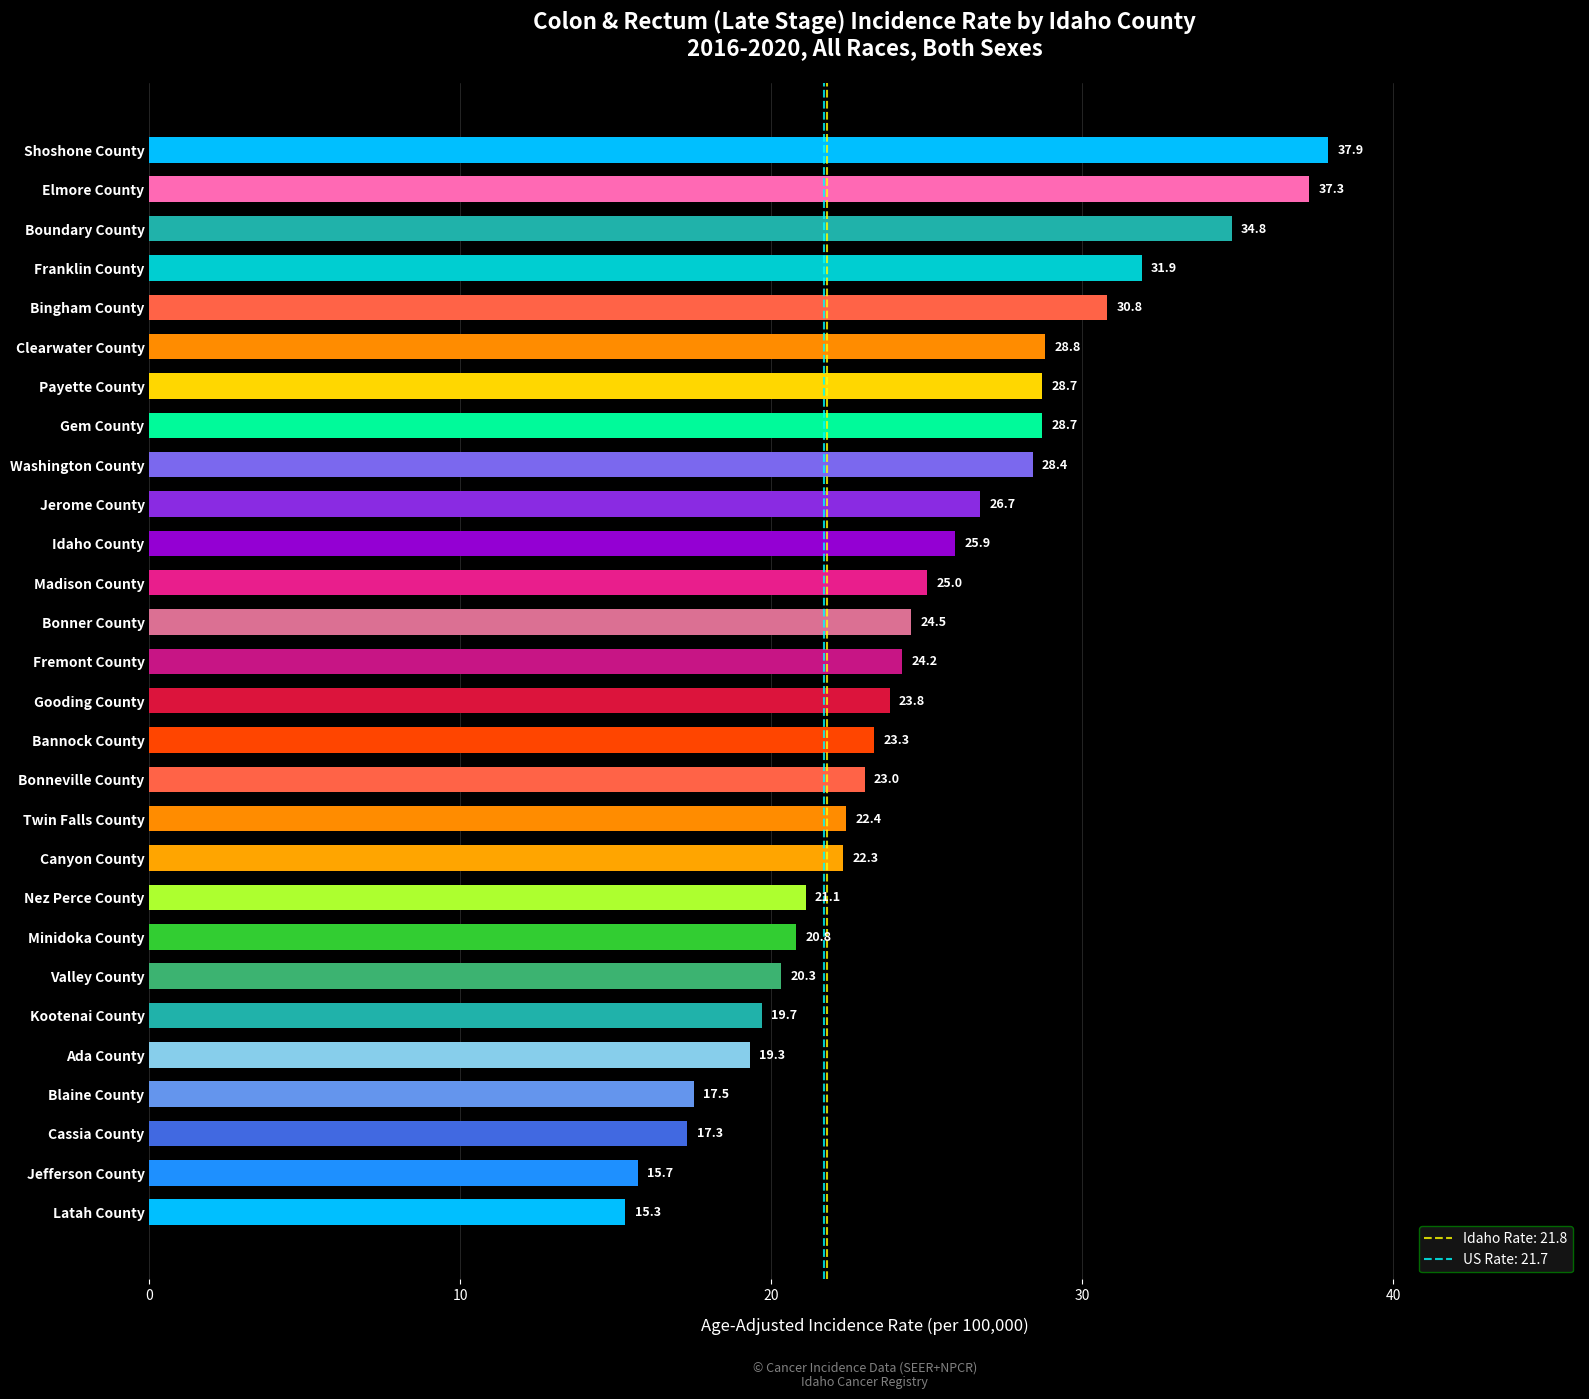

Read the value at Jerome County.

26.7